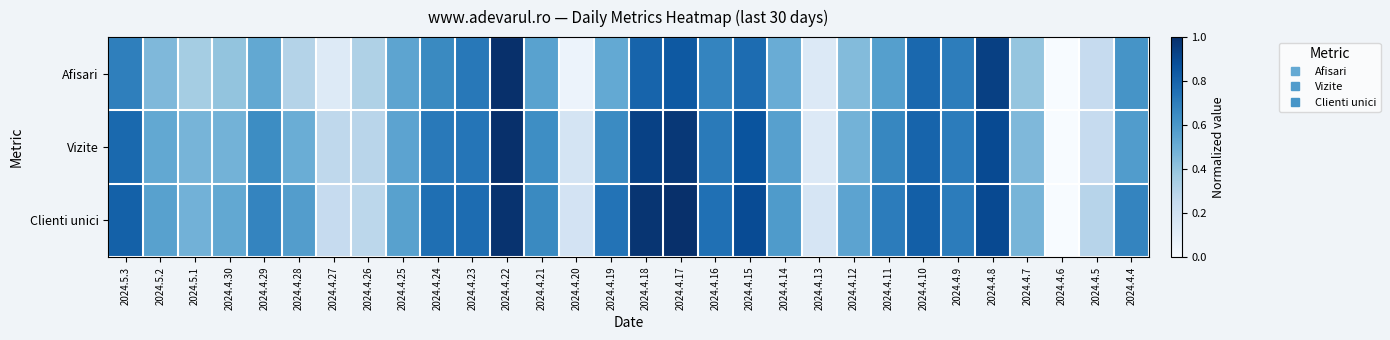

How many categories are shown in the chart?

30